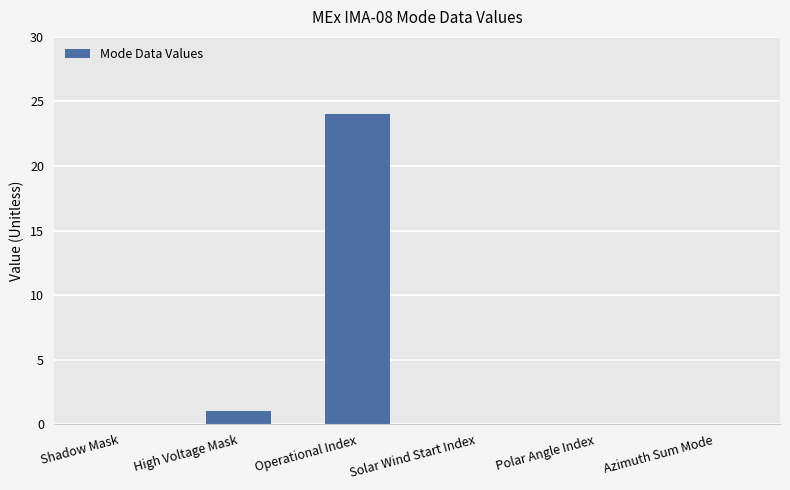

How many categories are shown in the chart?

6